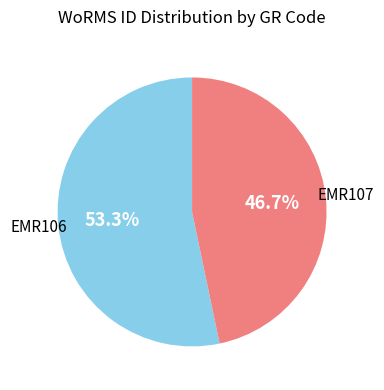

Count the number of slices in the pie.

2